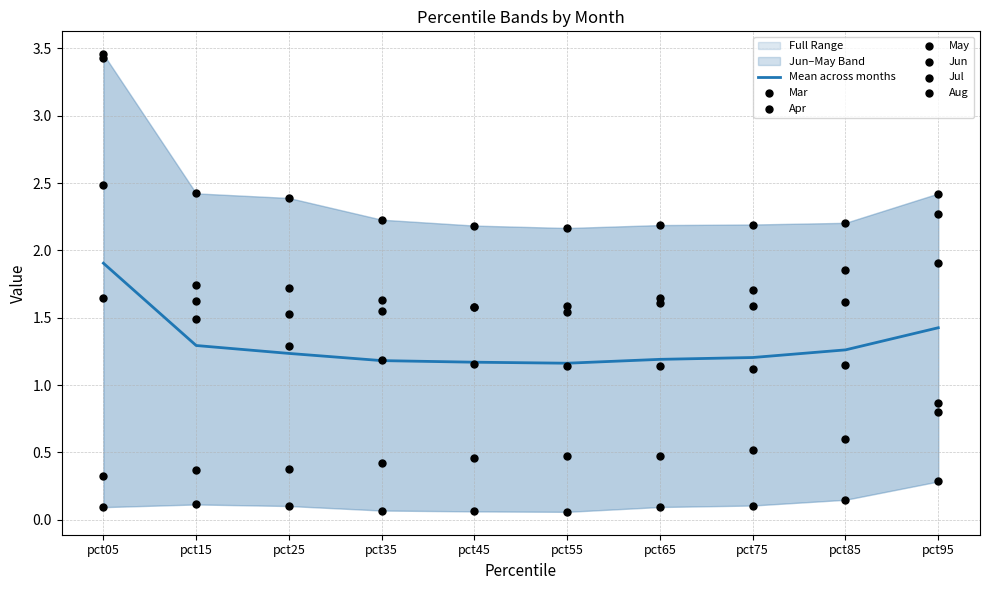

Is the value of Jul at pct35 greater than the value of Apr at pct45?

Yes